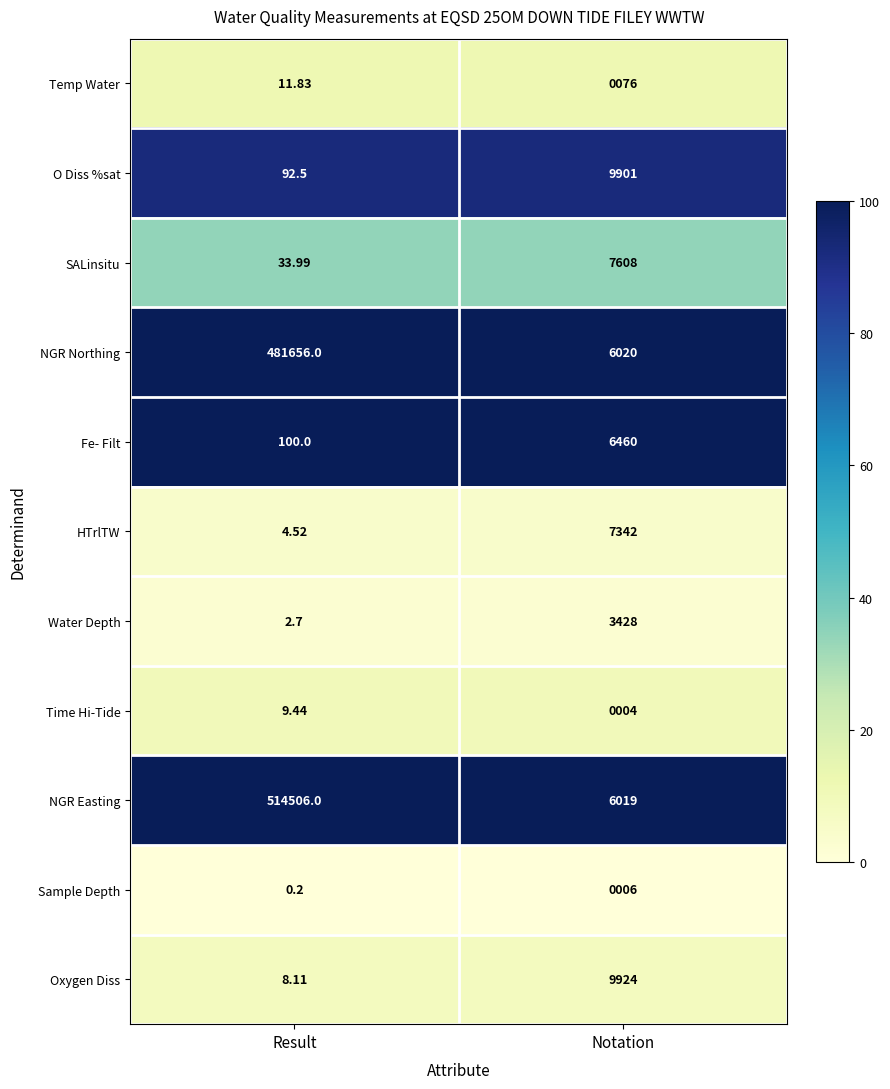

What is the spread (max minus min) of values at Notation?

9920.0